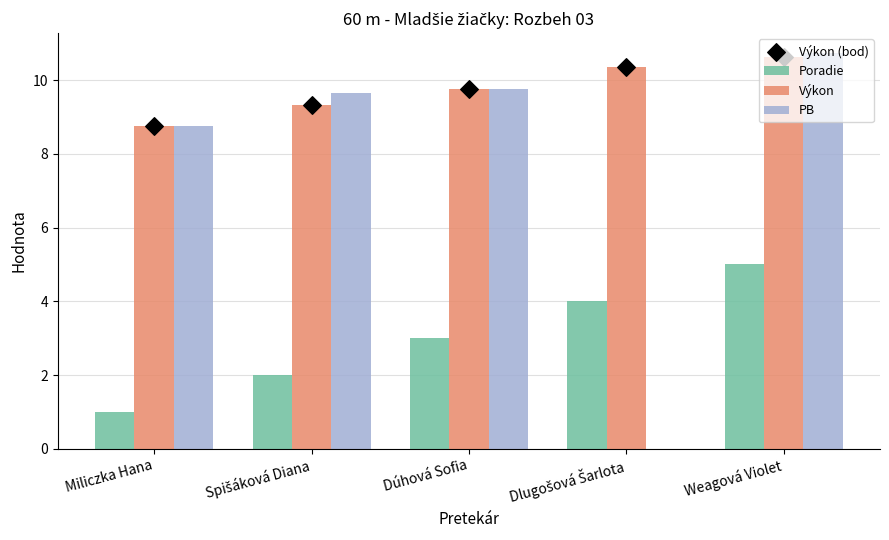

Which series has the largest total across all categories?

Výkon